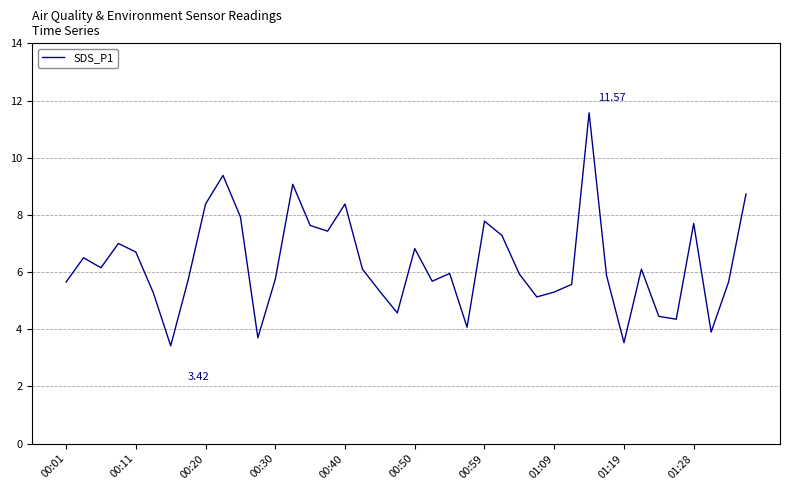

Does the chart display data point markers on the line(s)?

No